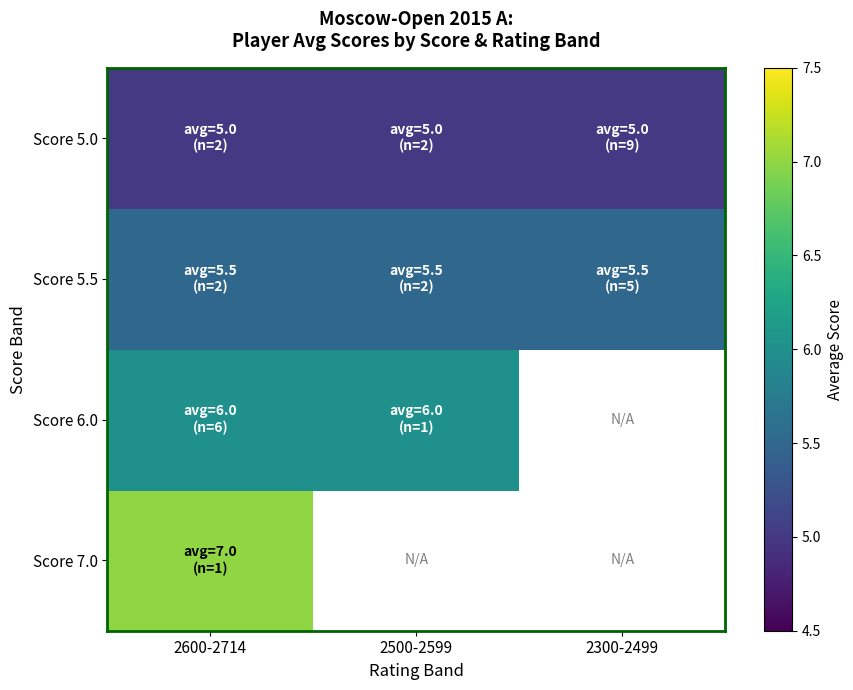

The Score 5.0 series shows 1.8 at 2600-2714. True or false?

False